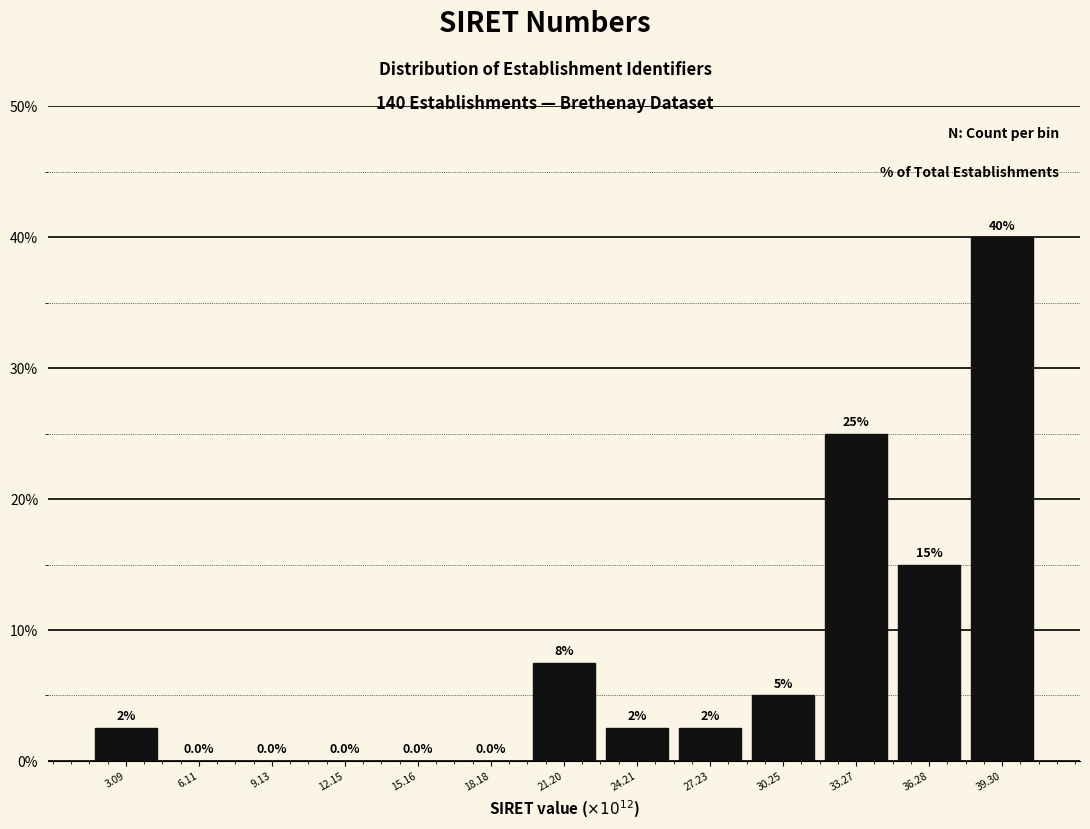

Over which range of the x-axis is the bar tallest?

38.0 to 41.0